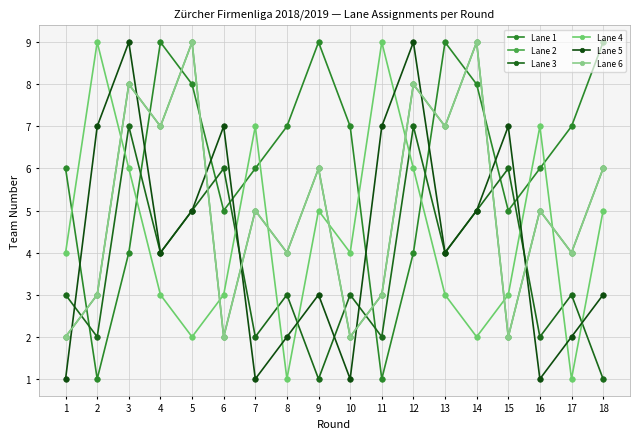

Is this an area chart (filled region under the line)?

No